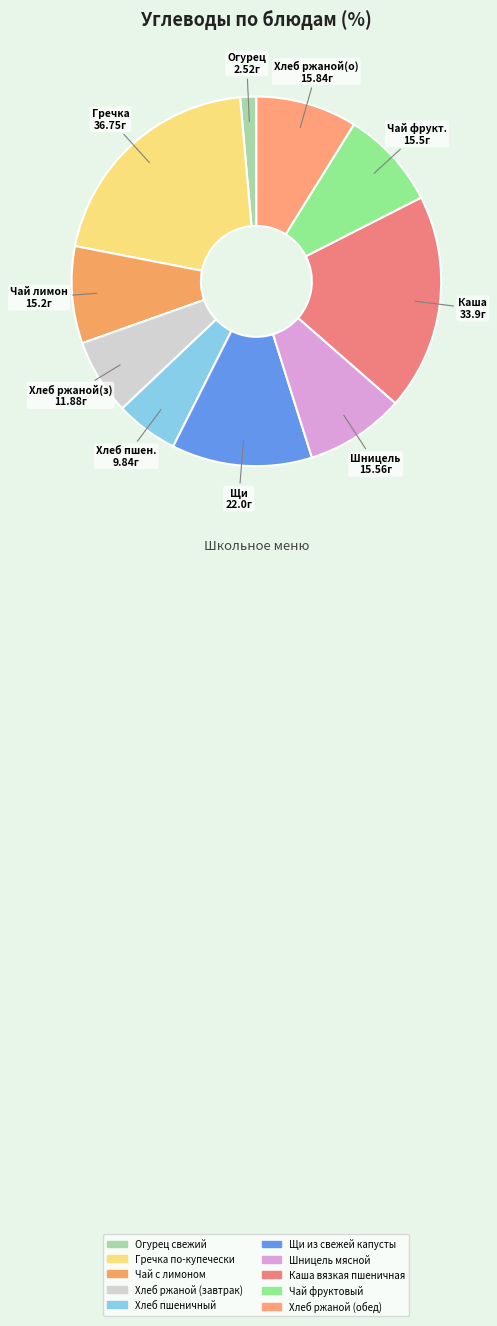

Count the number of slices in the pie.

10